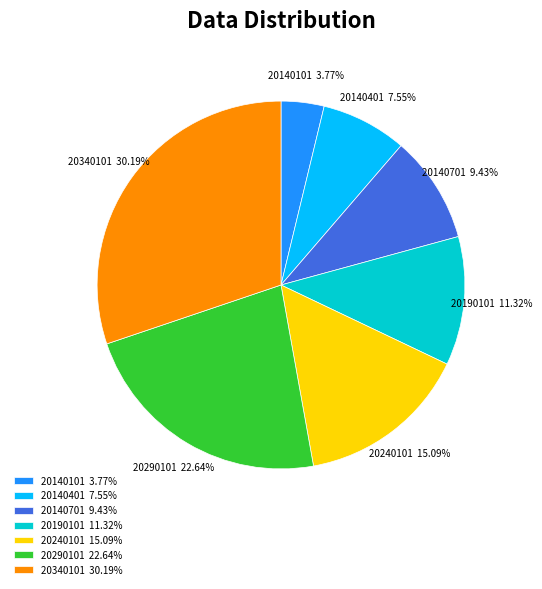

Does 20140701 represent more than half of the total?

No